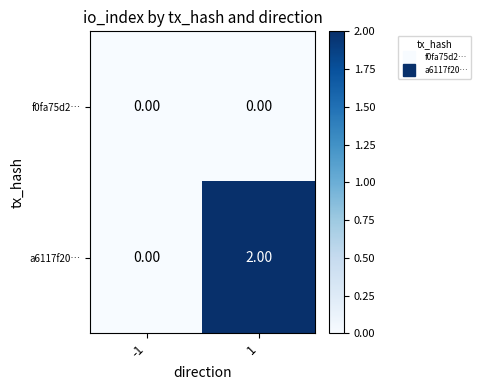

At 1, list the series in order from largest to smallest.

a6117f20…, f0fa75d2…